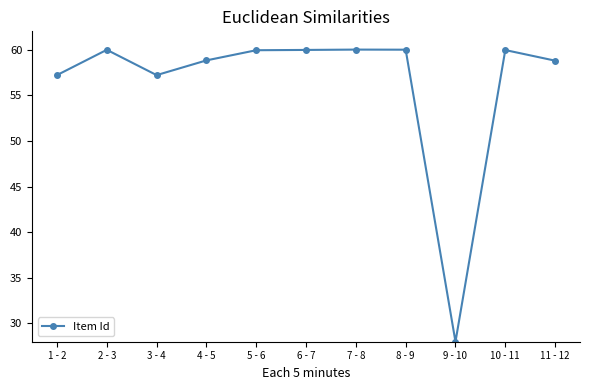

Does the chart have visible grid lines?

No